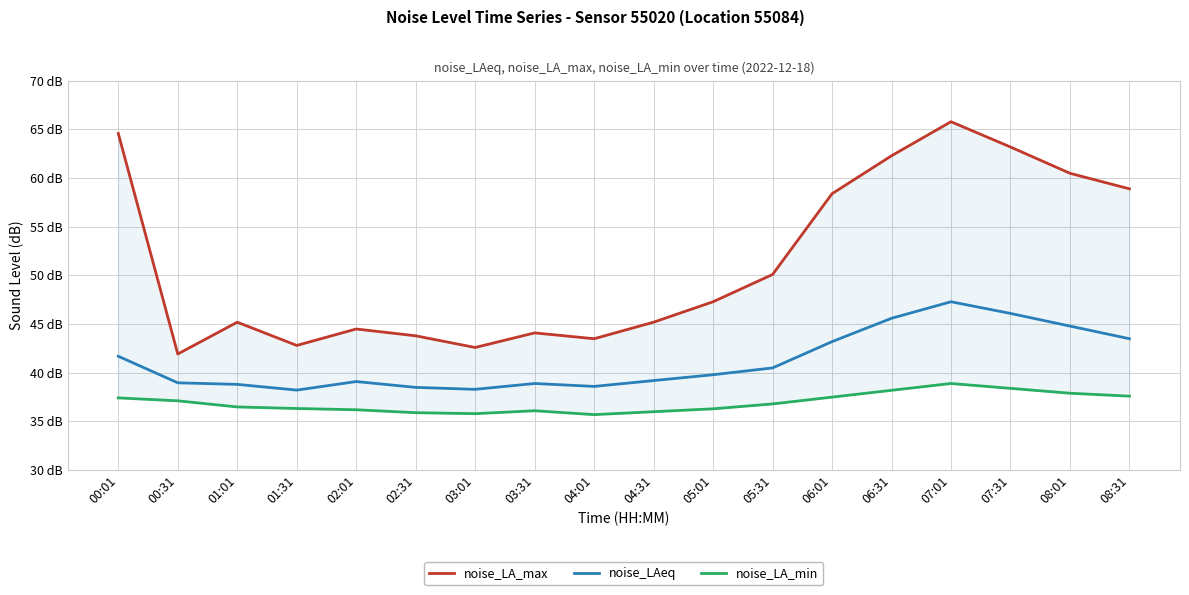

List the labels in order of noise_LA_max value, largest first.

07:01, 00:01, 07:31, 06:31, 08:01, 08:31, 06:01, 05:31, 05:01, 01:01, 04:31, 02:01, 03:31, 02:31, 04:01, 01:31, 03:01, 00:31